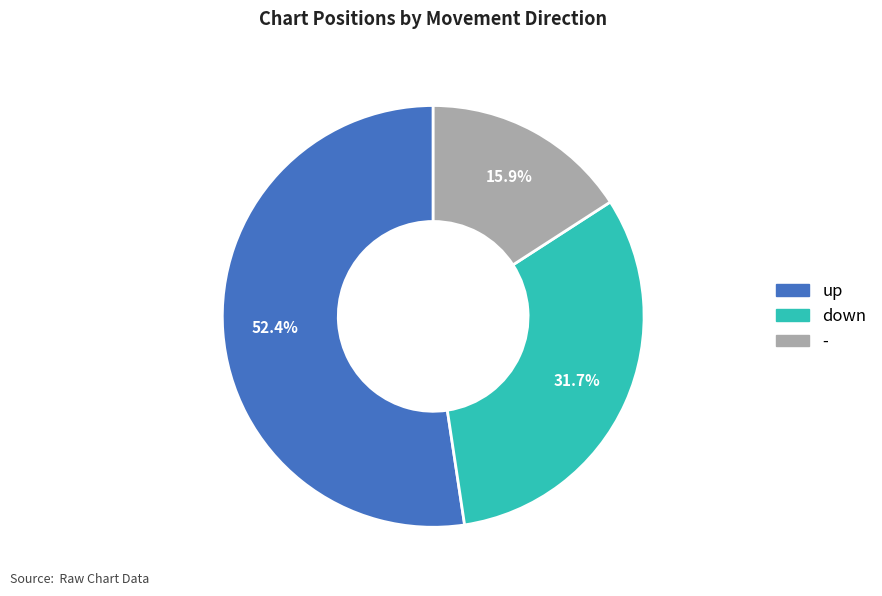

What percentage do up and down together represent?

84.1%